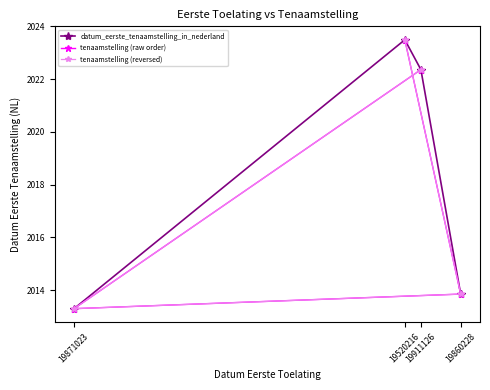

What is the minimum value for datum_eerste_tenaamstelling_in_nederland?

2013.3